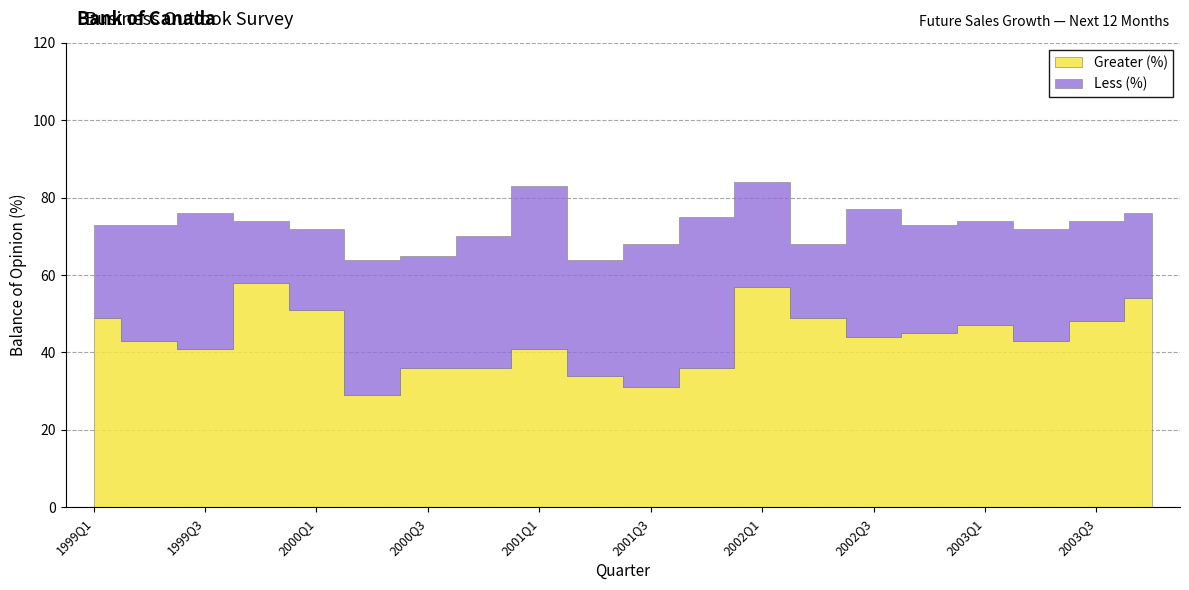

Where do Greater (%) and Less (%) first cross each other?

2000Q1 and 2000Q2